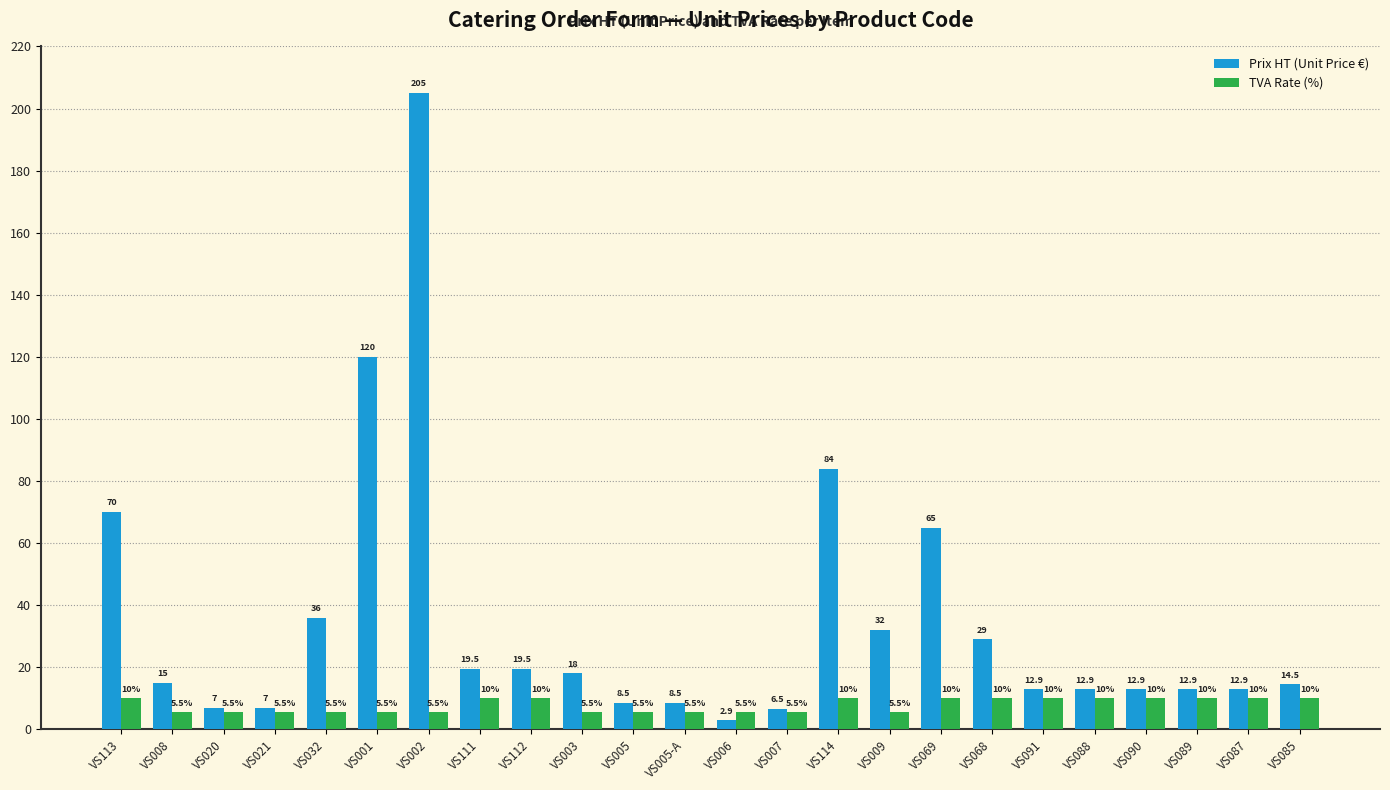

The value of TVA Rate (%) at VS005 is 5.5. True or false?

True